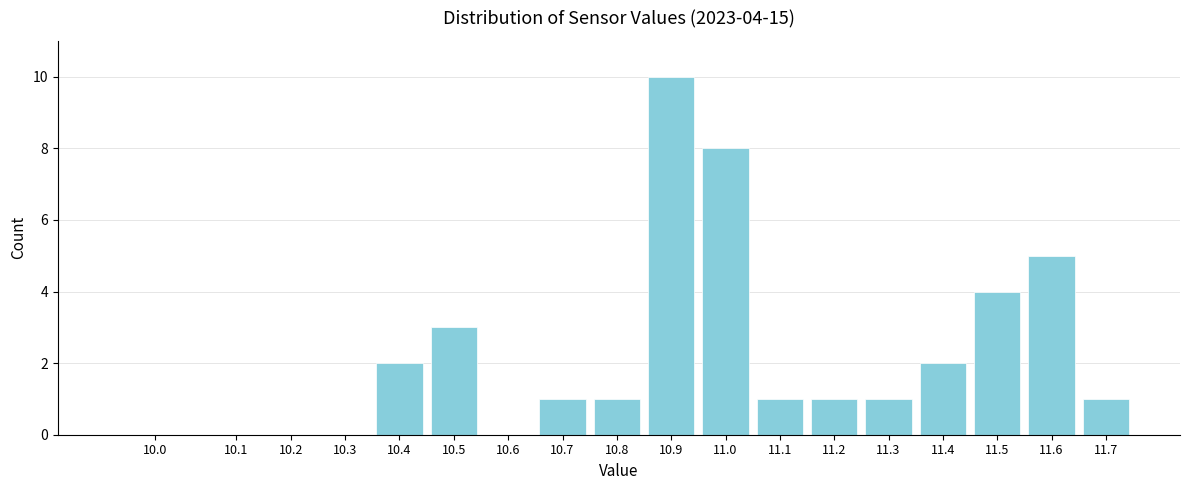

Reading right to left, what are all the values shown in this chart?

11.7=1	11.6=5	11.5=4	11.4=2	11.3=1	11.2=1	11.1=1	11.0=8	10.9=10	10.8=1	10.7=1	10.6=0	10.5=3	10.4=2	10.3=0	10.2=0	10.1=0	10.0=0